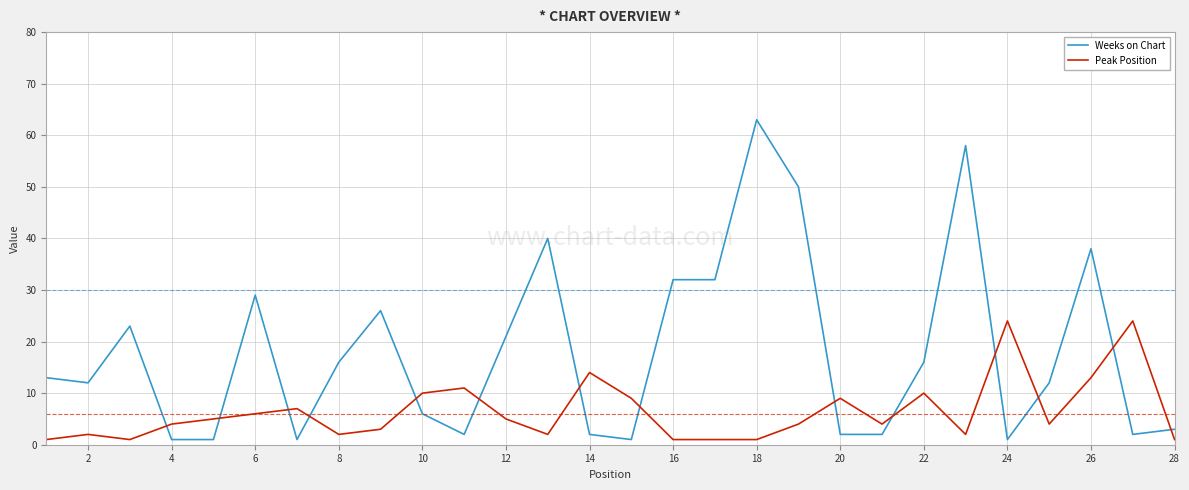

What is the difference between the maximum and minimum values in the Weeks on Chart series?

62